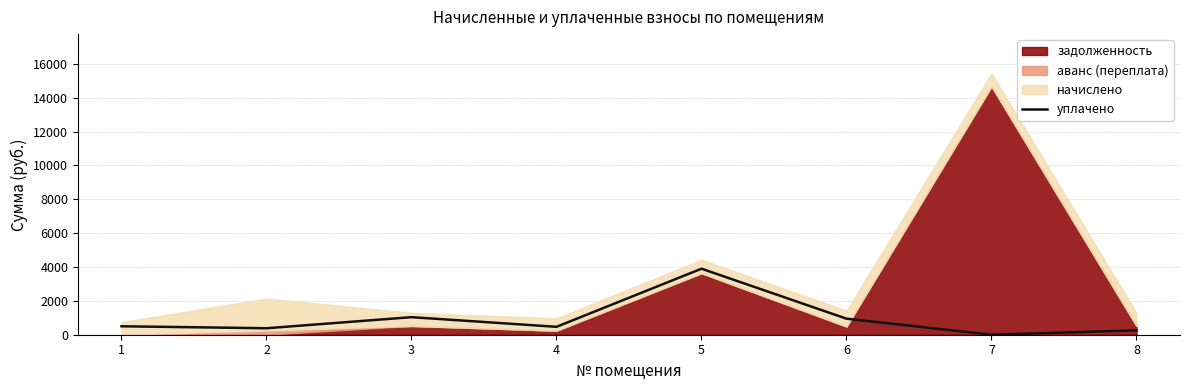

What is the value of the 1st point from the left?

498.7